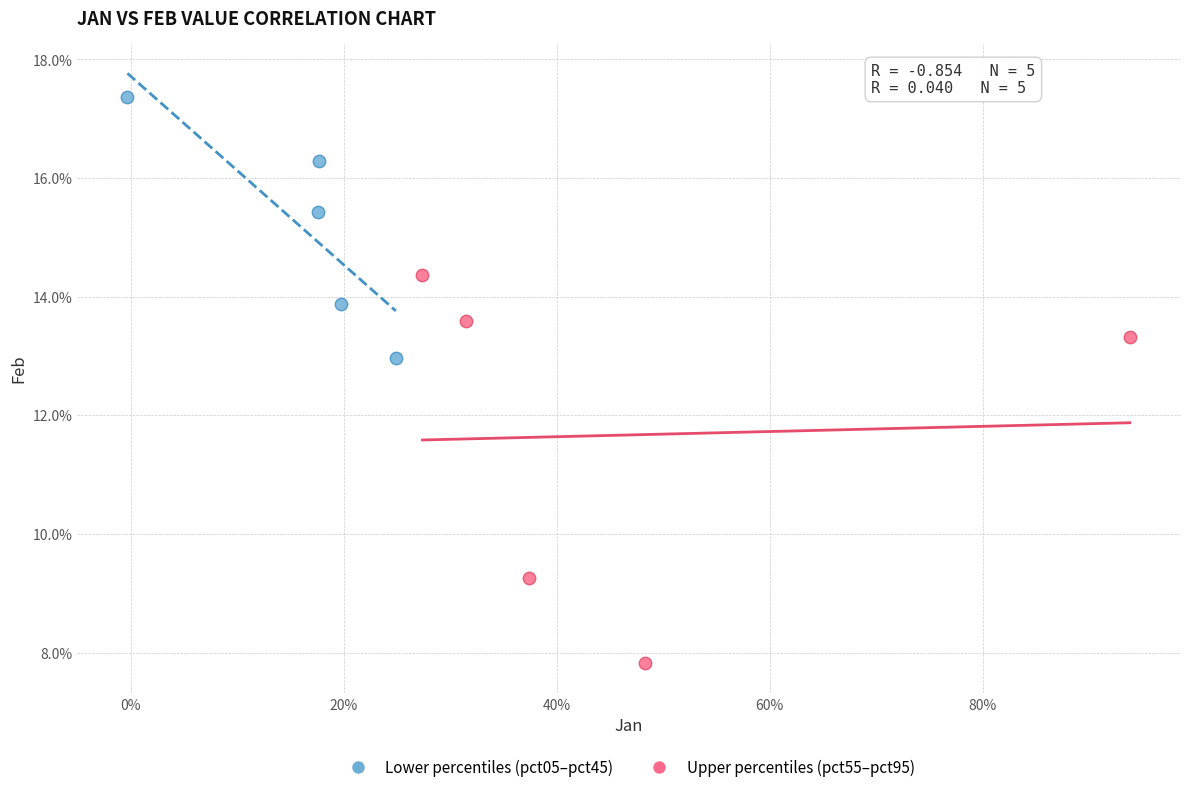

Which series reaches the minimum Y coordinate?

Upper percentiles (pct55–pct95)